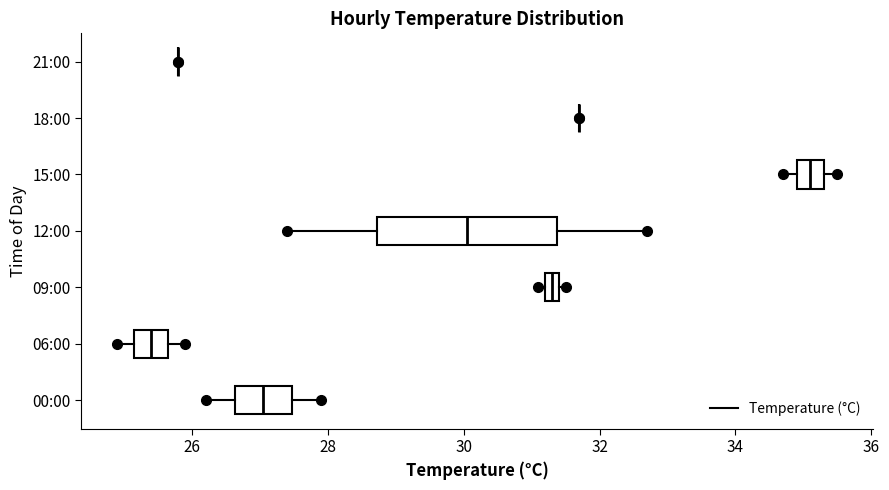

Where does the median line of the box for 12:00 sit on the x-axis? The values are not printed on the chart, so give them approximately, as read against the axis.

30.0